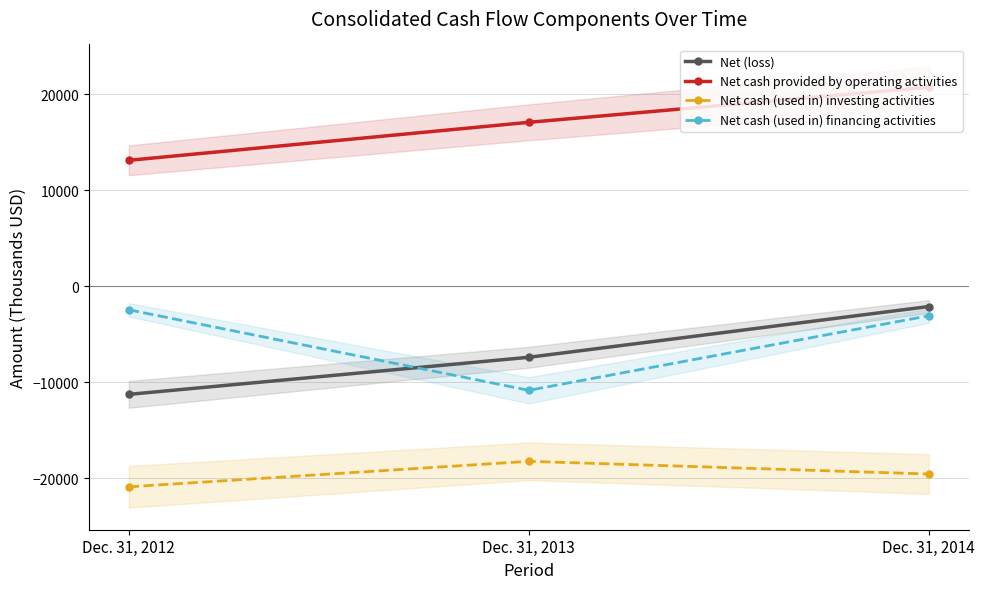

How many Net (loss) values are between -11245 and -2091?

3